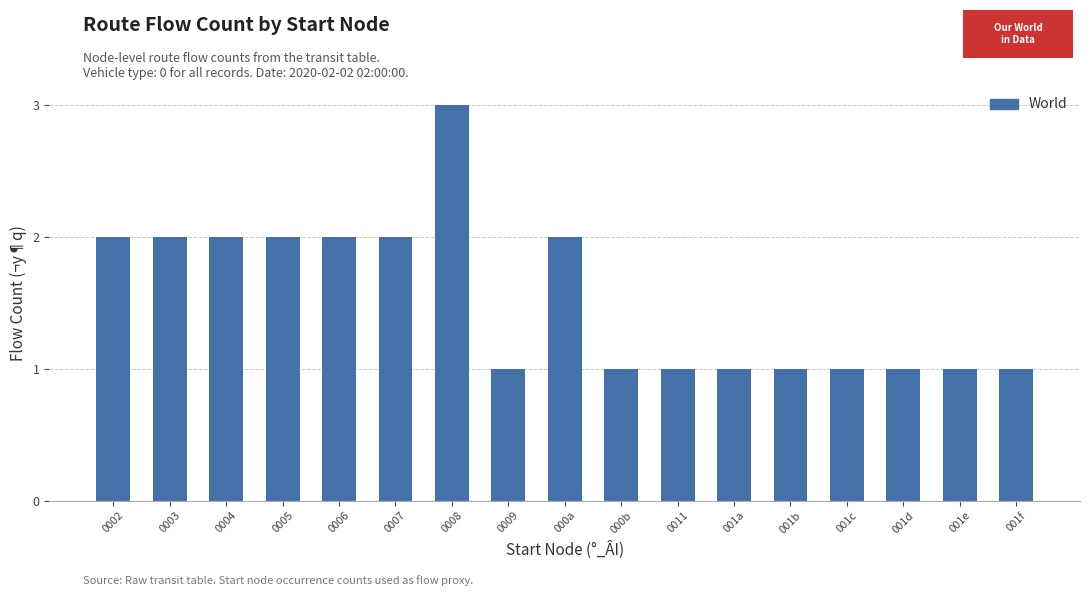

What is the label of the 16th bar from the left?

001e